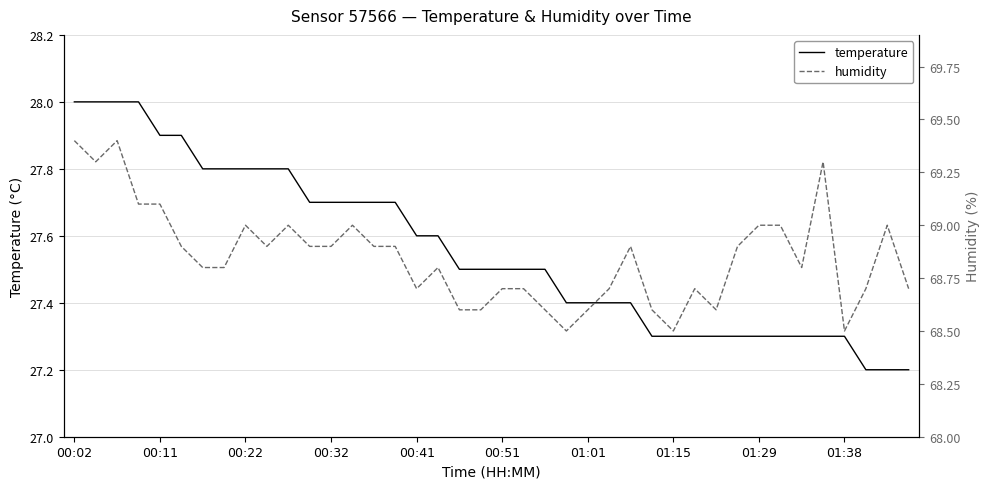

What is the maximum value for humidity?

69.4